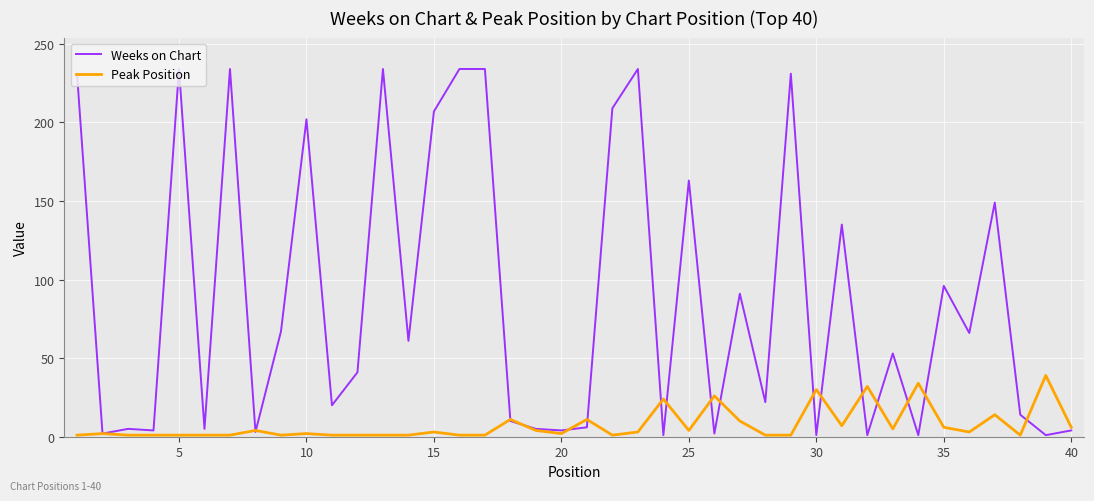

What is the maximum value shown in the chart?

234